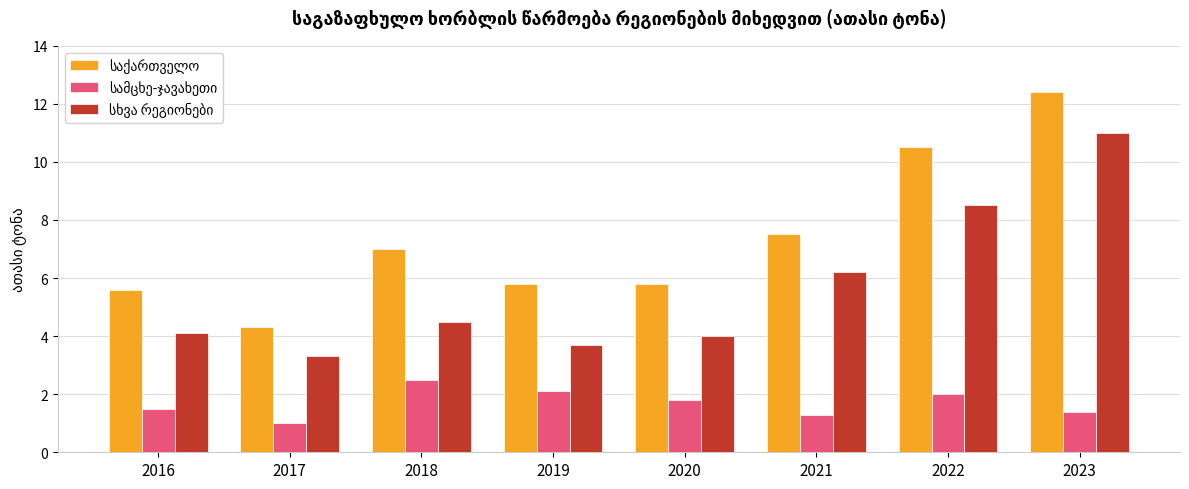

What is the spread (max minus min) of values at 2021?

6.2